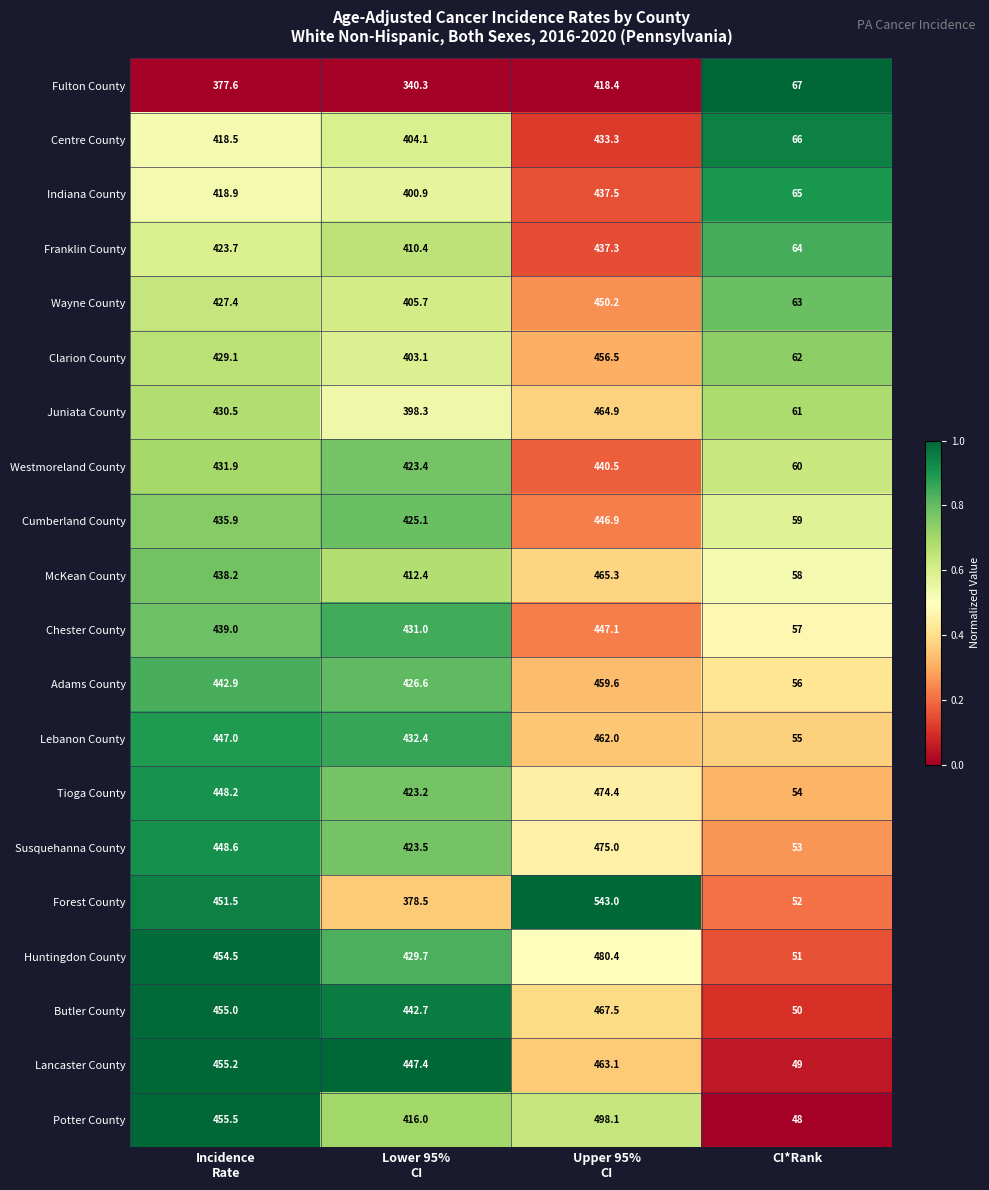

At how many categories does at least one series exceed 159?

3